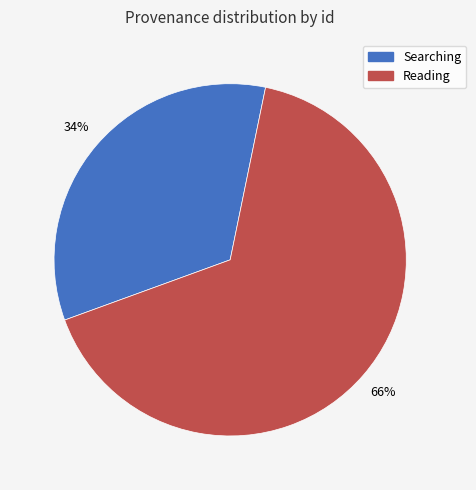

Is there any slice that represents more than half of the pie?

Yes